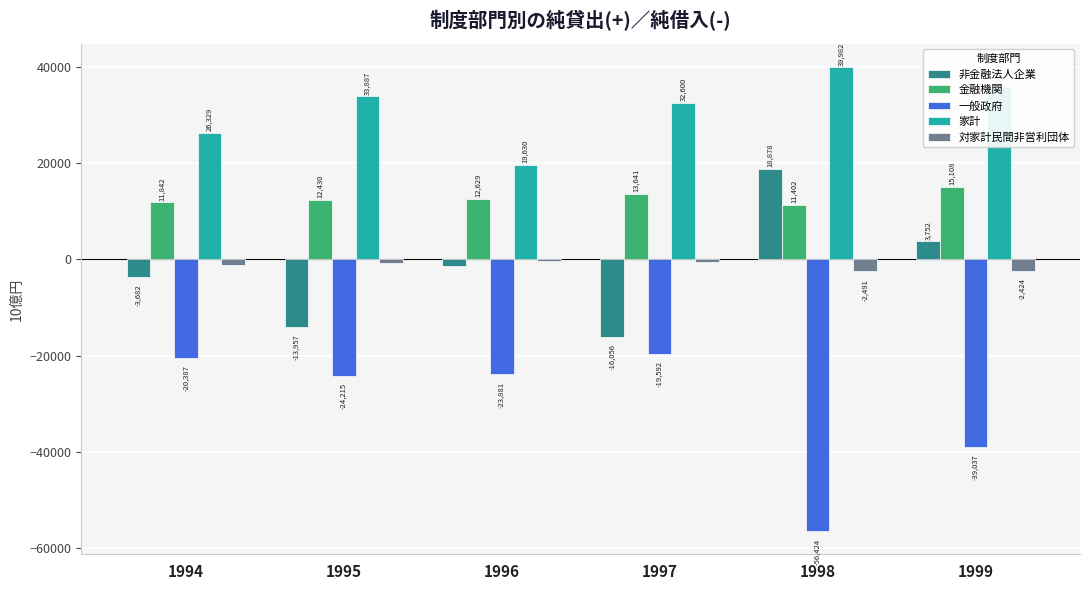

The 非金融法人企業 series shows -28194.8 at 1997. True or false?

False